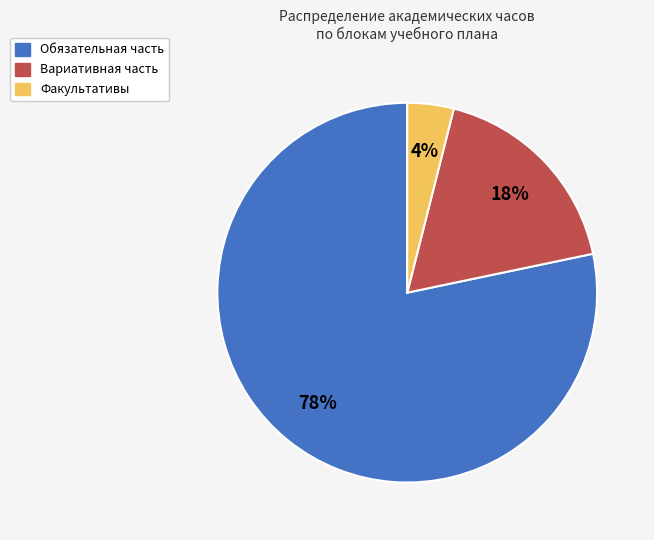

To the nearest percent, what is the average slice percentage?

33%